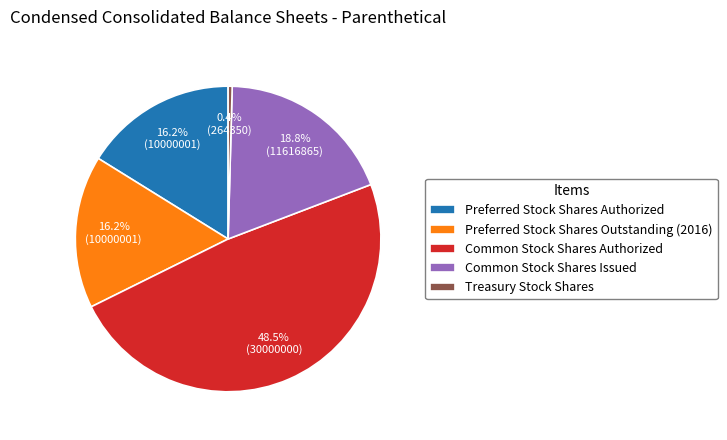

Which category has the biggest portion of the pie?

Common Stock Shares Authorized